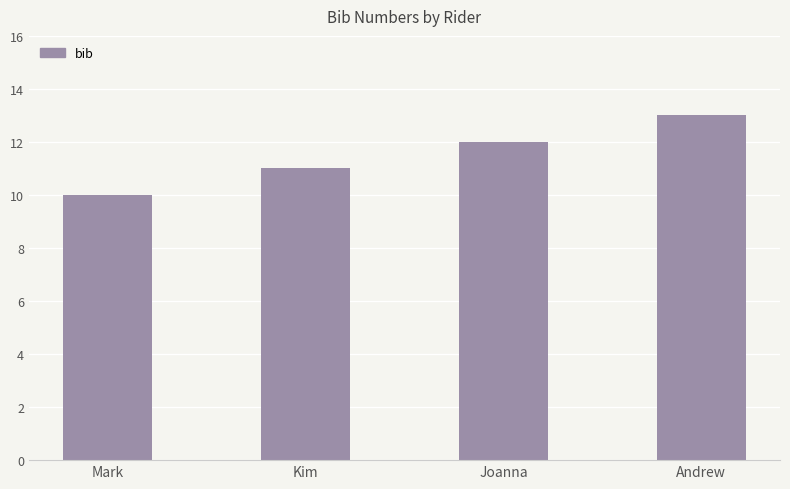

Reading right to left, what are all the values shown in this chart?

Andrew=13	Joanna=12	Kim=11	Mark=10